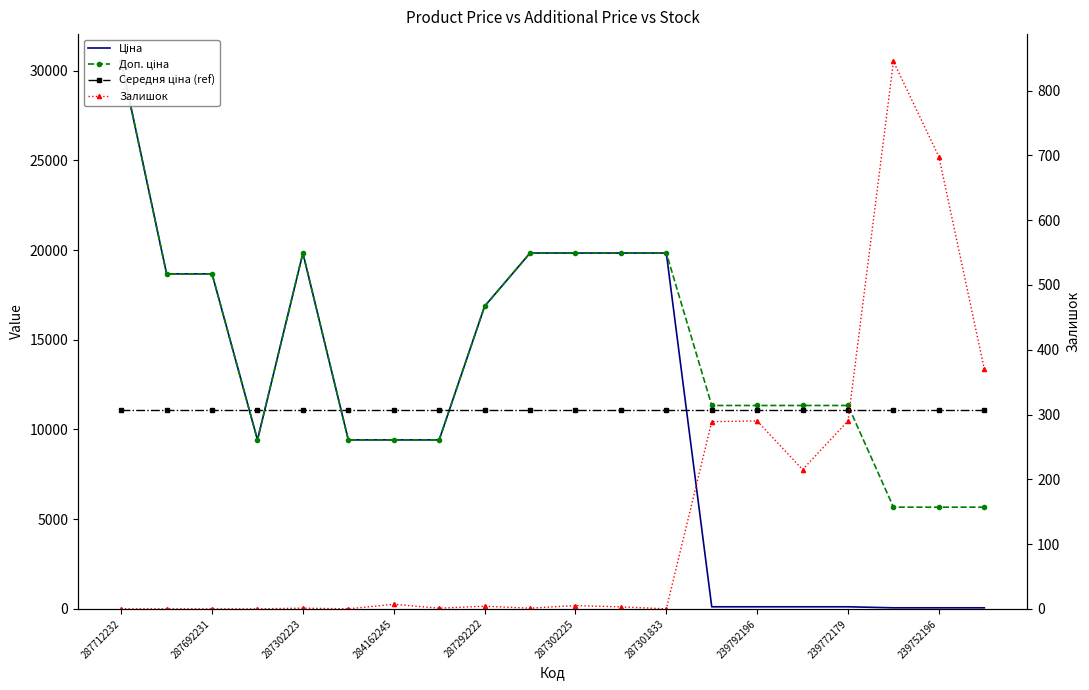

The value of Доп. ціна at 13 is 6978.2. True or false?

False